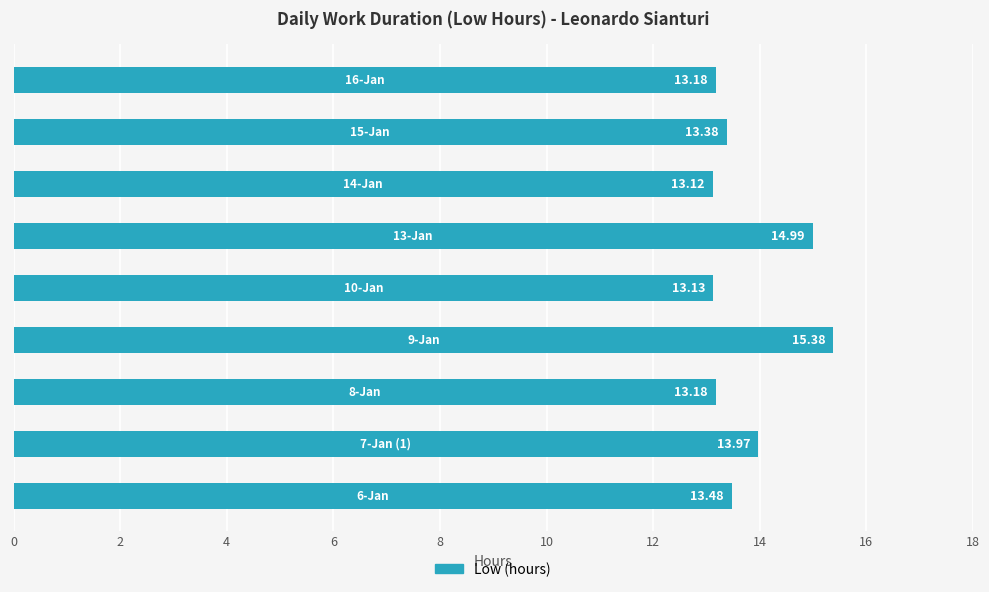

What is the sum of all values?

123.8